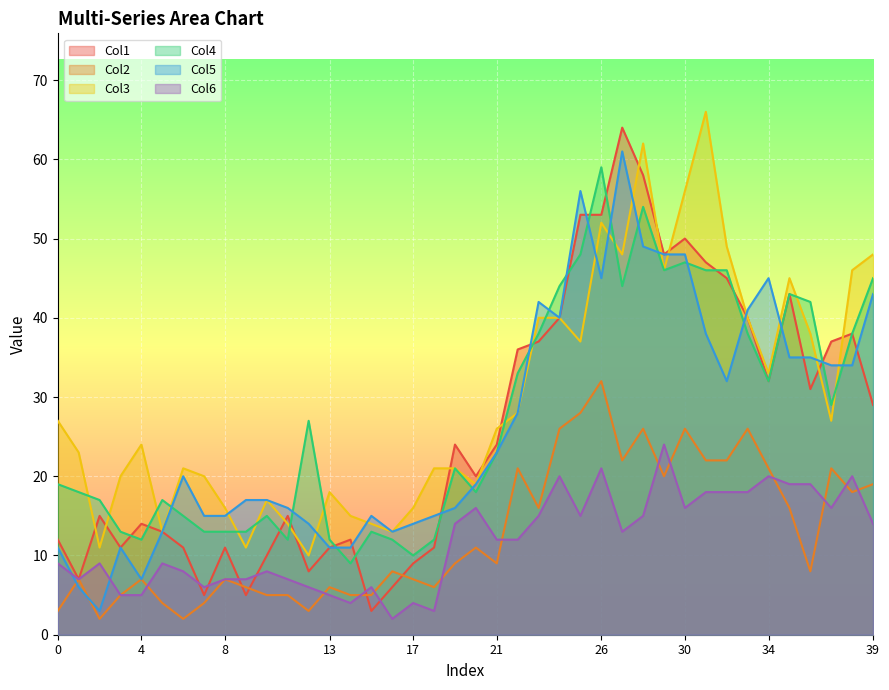

How many data points in Col3 are above 26?

19